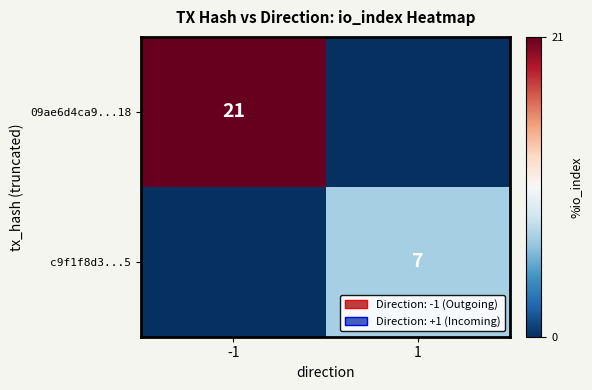

True or false: c9f1f8d3...5 has a value of 10 at 1.

False